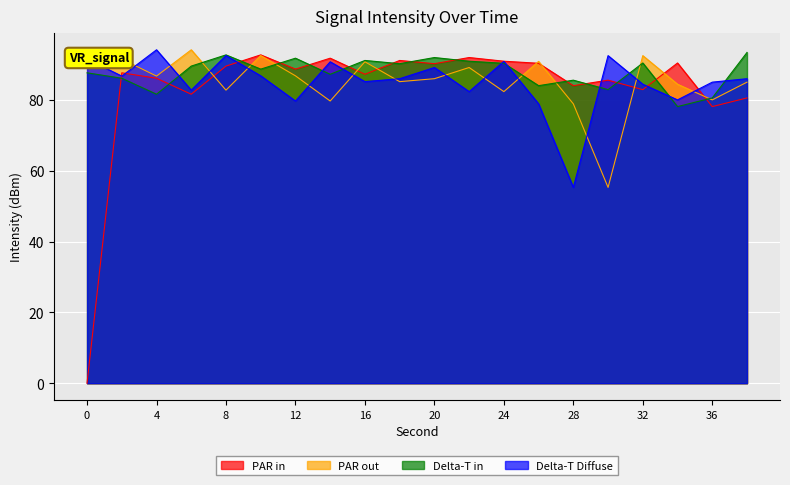

Where is Delta-T in nearest to the value 85?

28